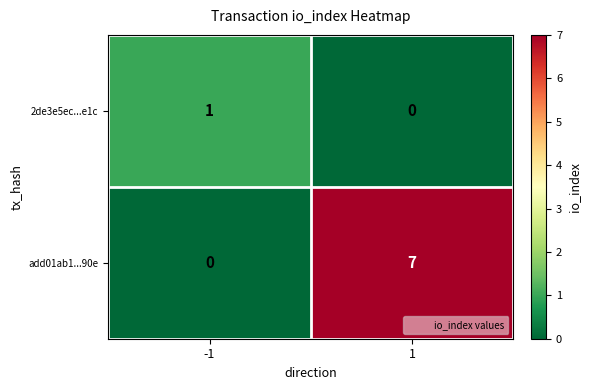

What is the greatest value displayed?

7